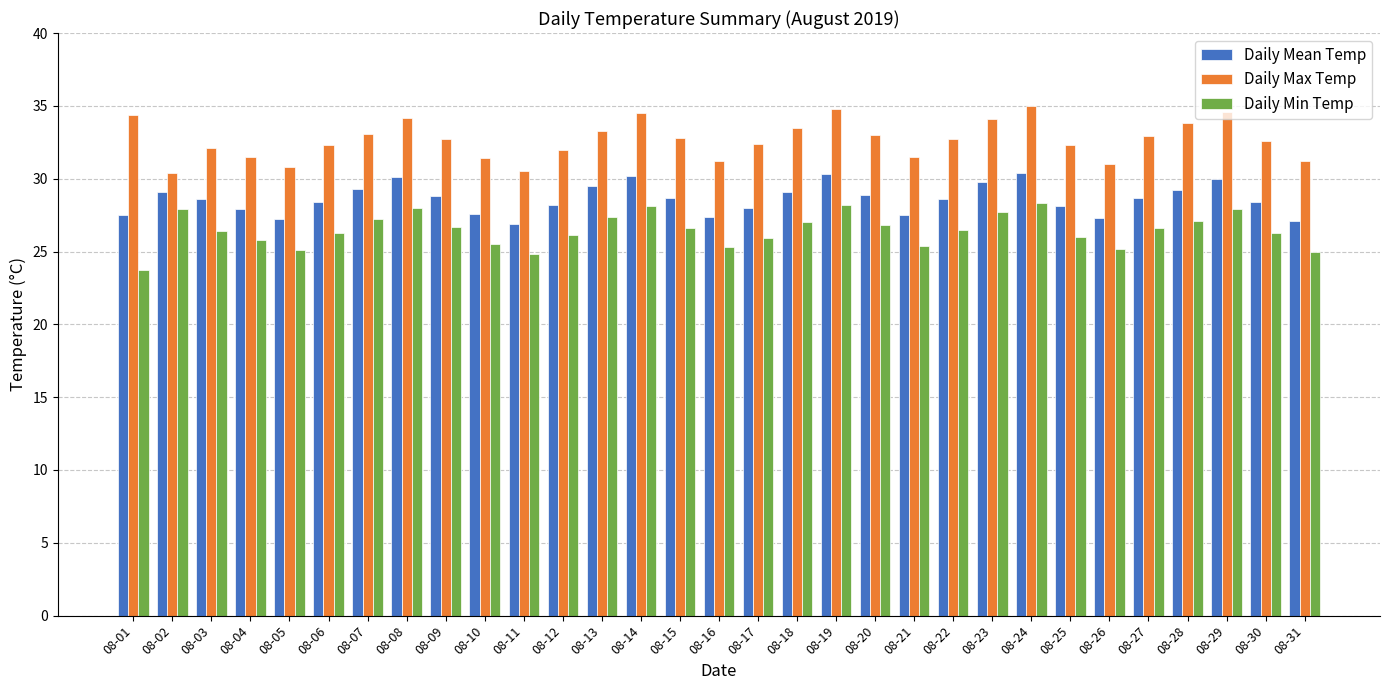

What value does the Daily Max Temp series have at 08-04?

31.5